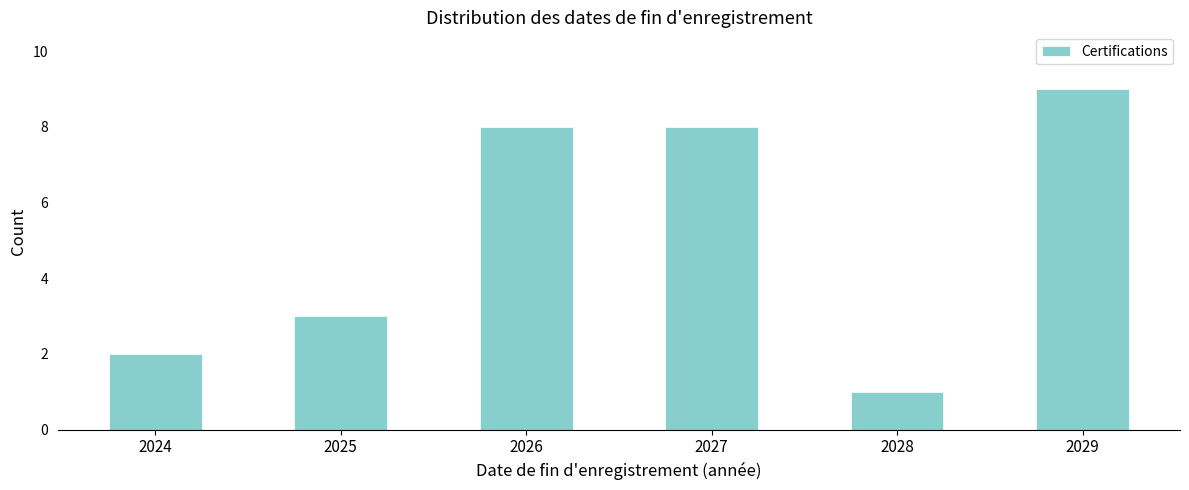

Reading left to right, extract all data points from this chart.

2024=2	2025=3	2026=8	2027=8	2028=1	2029=9